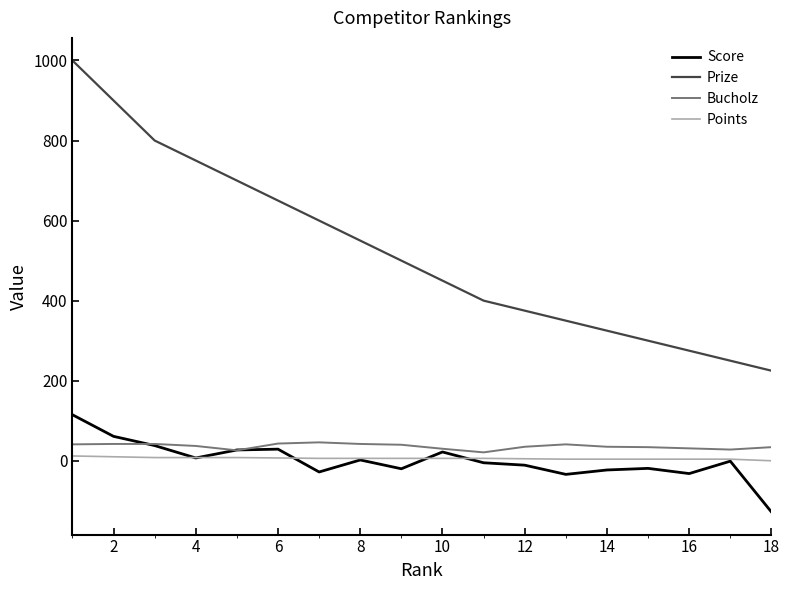

True or false: Bucholz and Prize cross at least once.

False